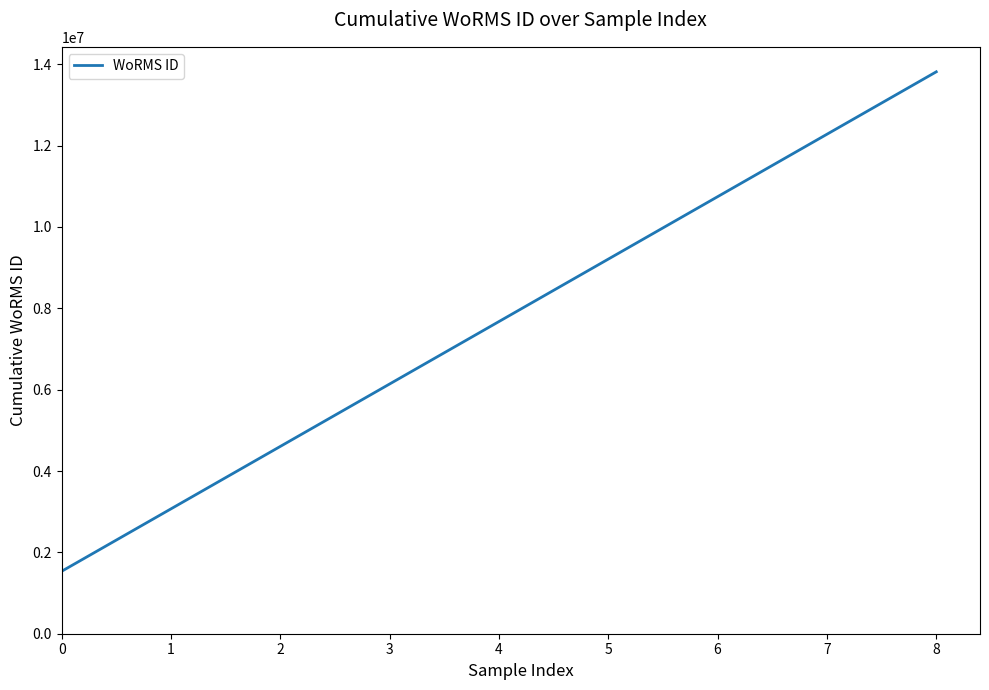

Rank the categories by value from lowest to highest.

0, 1, 2, 3, 4, 5, 6, 7, 8